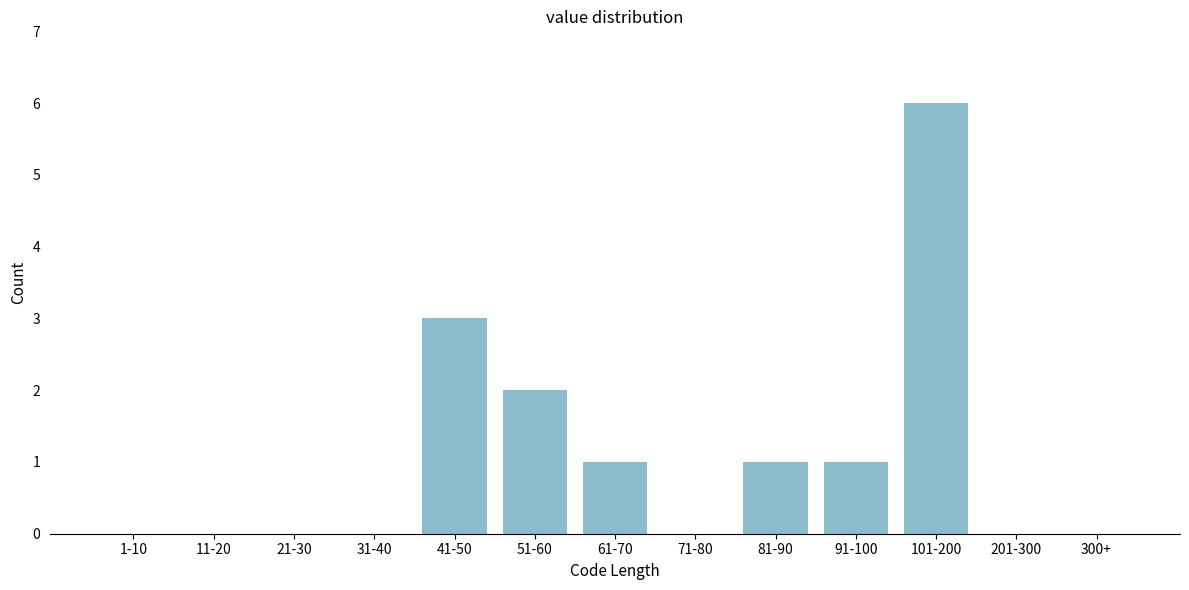

Reading left to right, what are all the values shown in this chart?

1-10=0	11-20=0	21-30=0	31-40=0	41-50=3	51-60=2	61-70=1	71-80=0	81-90=1	91-100=1	101-200=6	201-300=0	300+=0